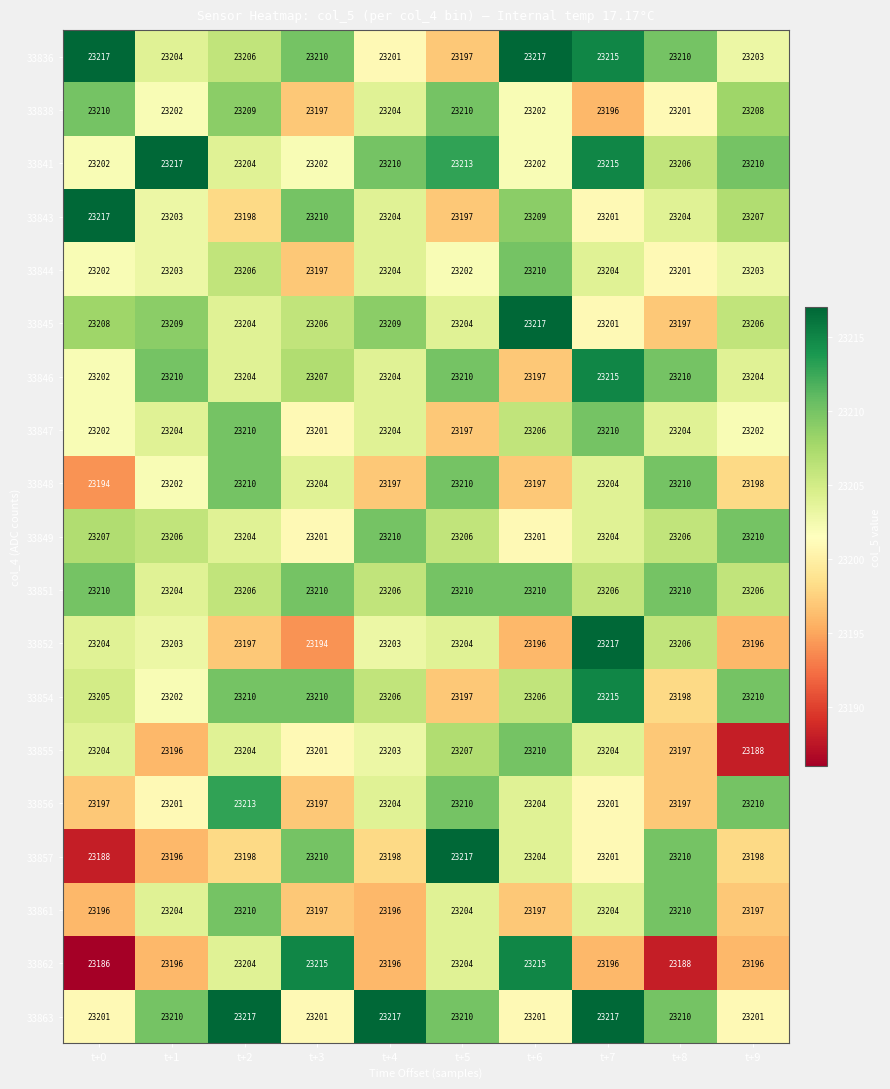

What is the maximum value shown in the chart?

23217